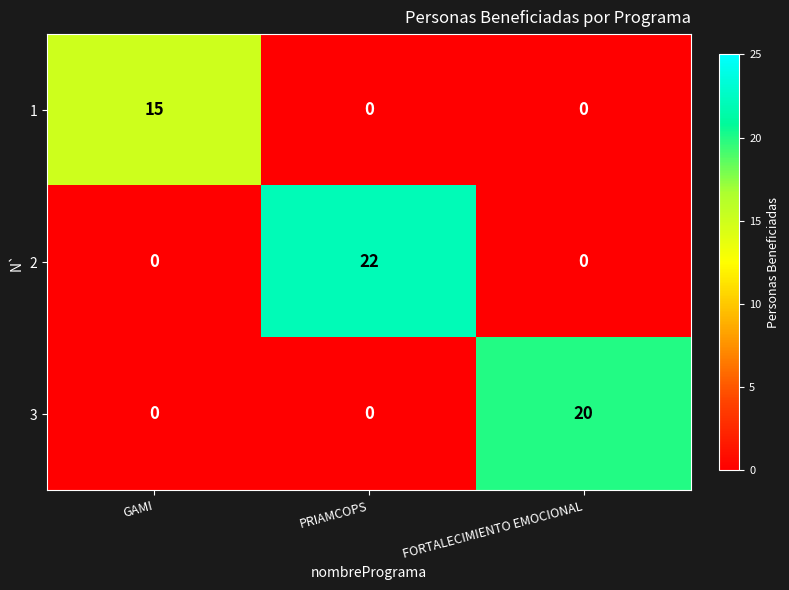

Is it true that 3 equals 13 at PRIAMCOPS?

False